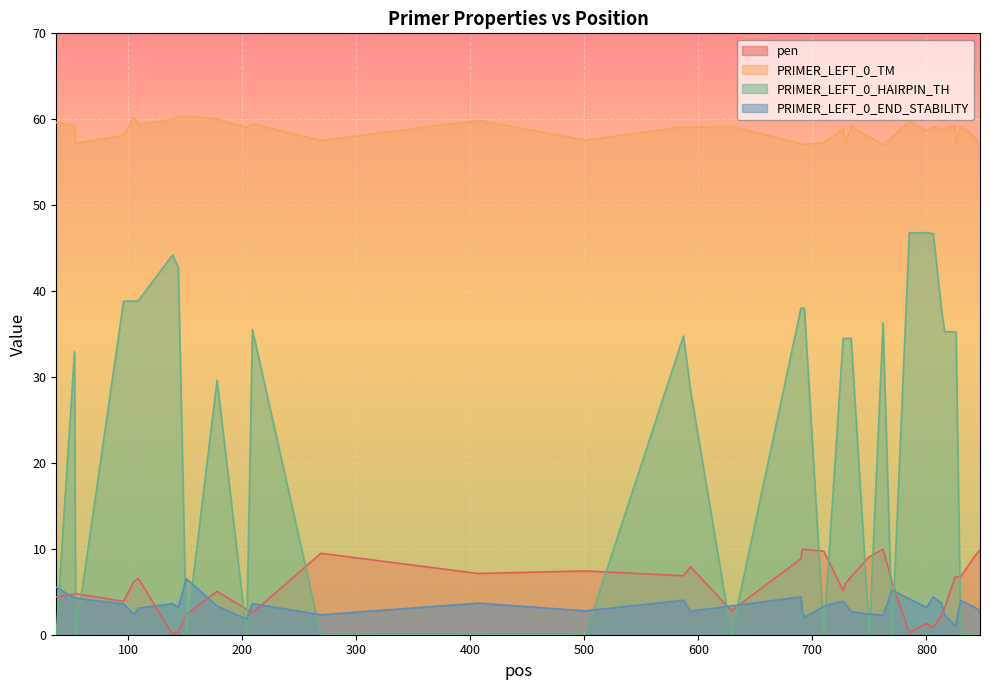

What is the sum of the pen values at 729 and 693?

15.9